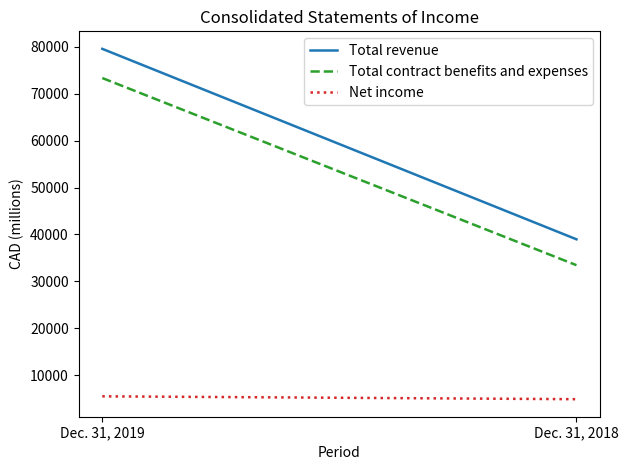

Which series changed the most between Dec. 31, 2019 and Dec. 31, 2018?

Total revenue